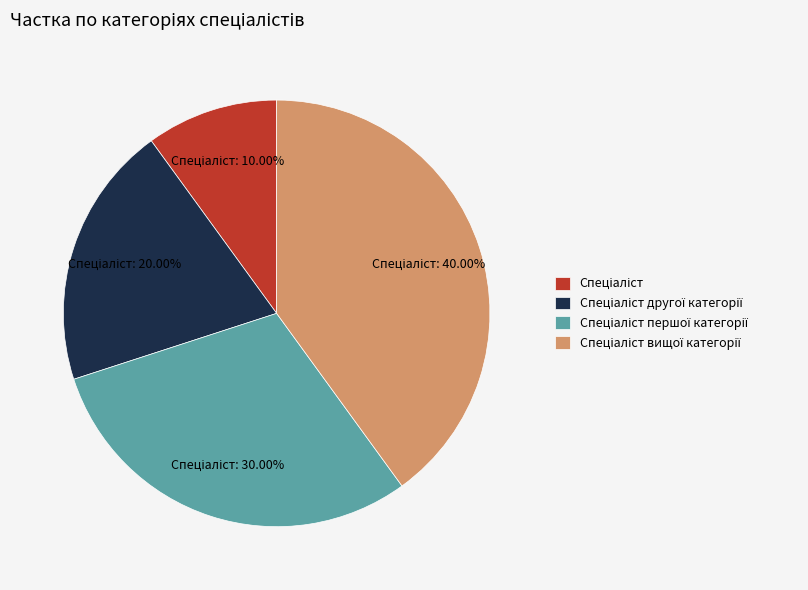

Is there any slice that represents more than half of the pie?

No